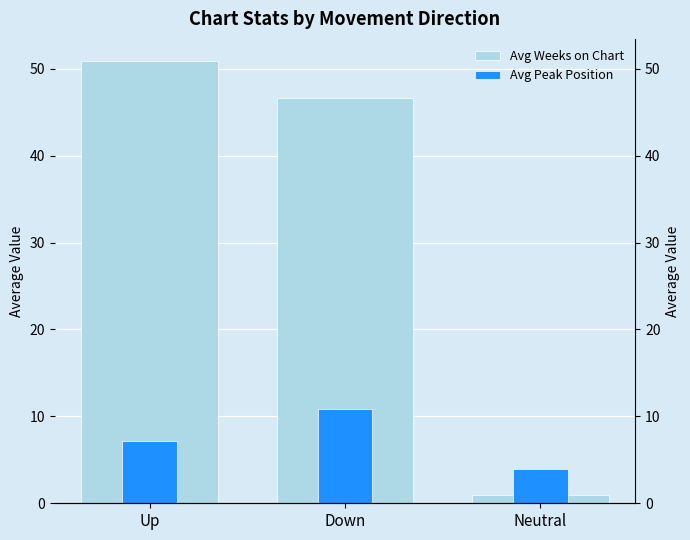

Reading left to right, what are all the values shown in this chart?

Avg Weeks on Chart: Up=50.9	Down=46.7	Neutral=1.0
Avg Peak Position: Up=7.2	Down=10.8	Neutral=4.0